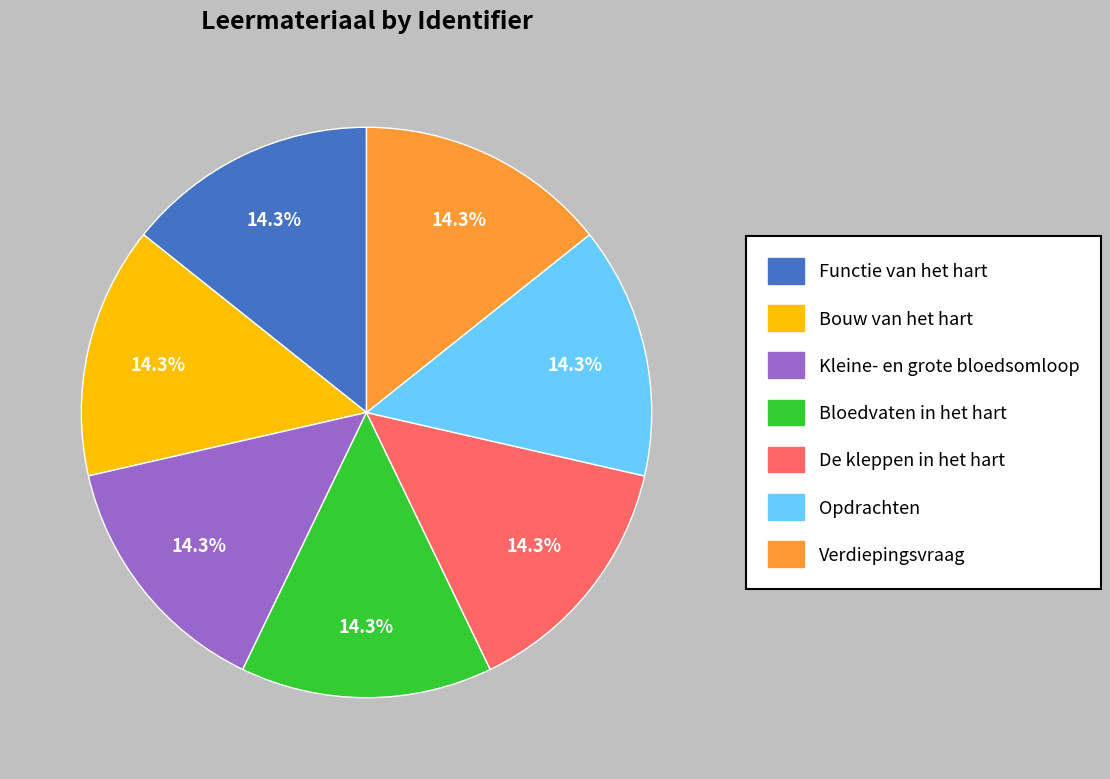

Does Bloedvaten in het hart represent more than half of the total?

No